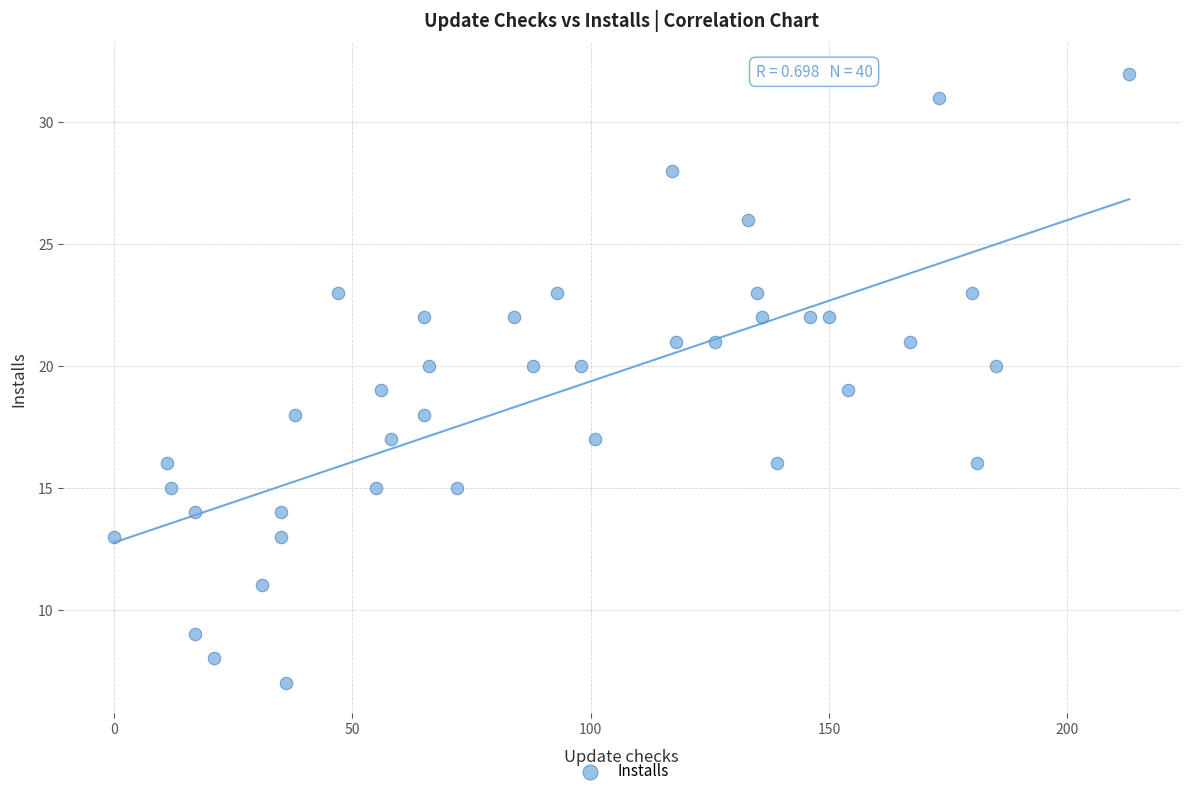

What is the range of Y values (max minus min)?

25